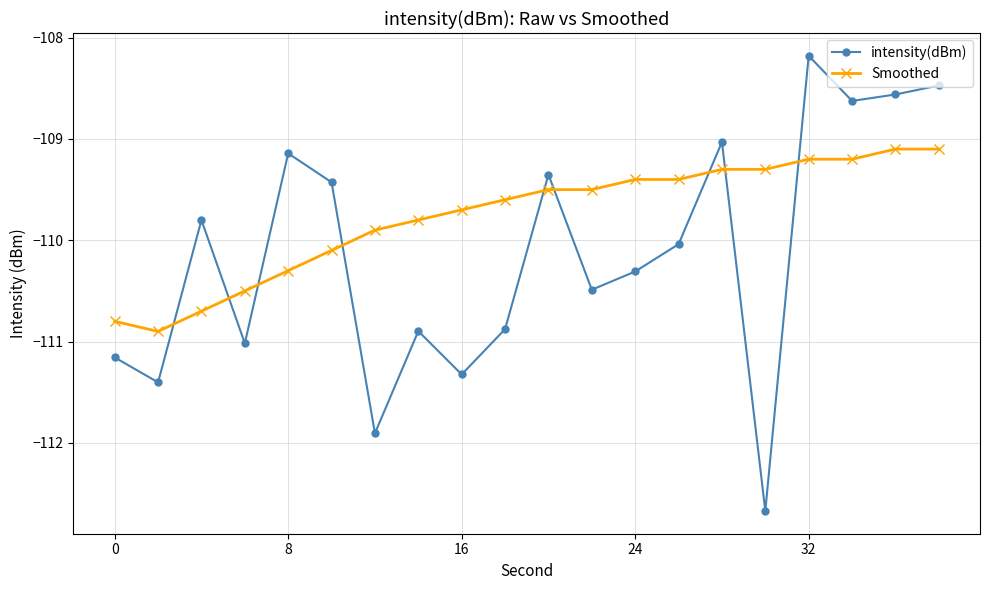

What is the difference between the maximum and minimum values in the Smoothed series?

1.8